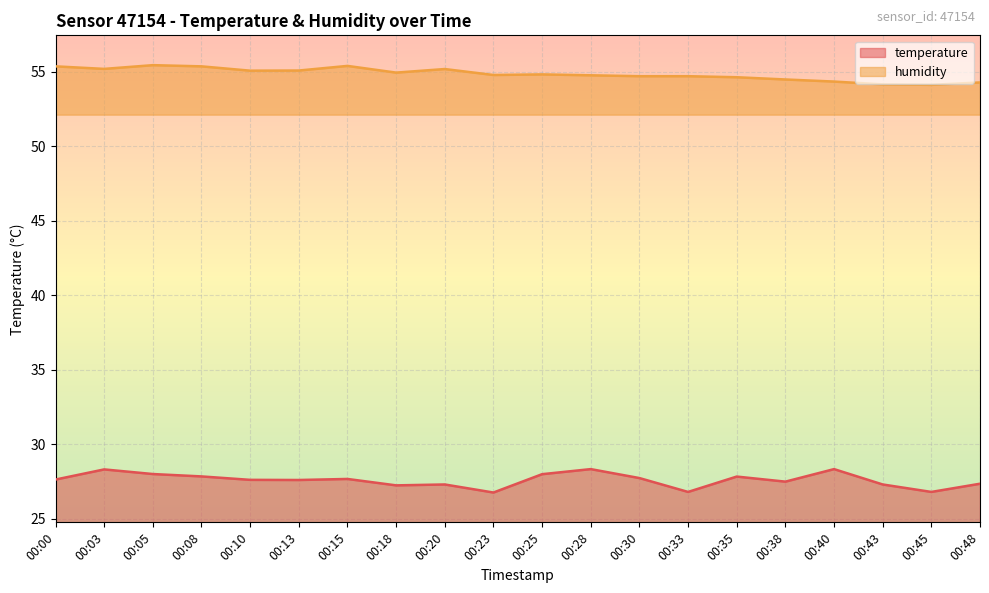

Rank the series by their average value, from highest to lowest.

humidity, temperature